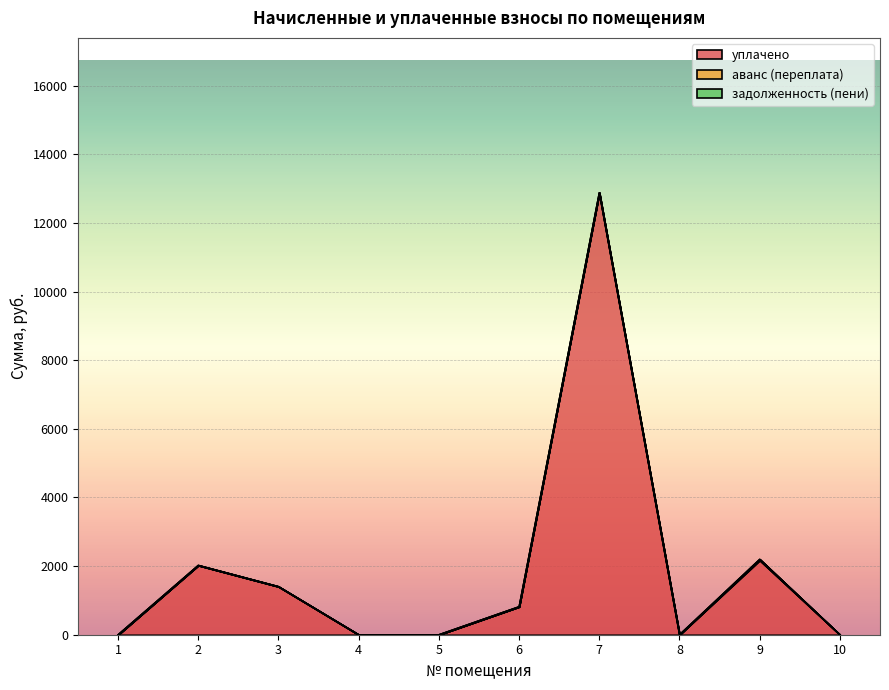

Which series changed the most between 1 and 10?

уплачено